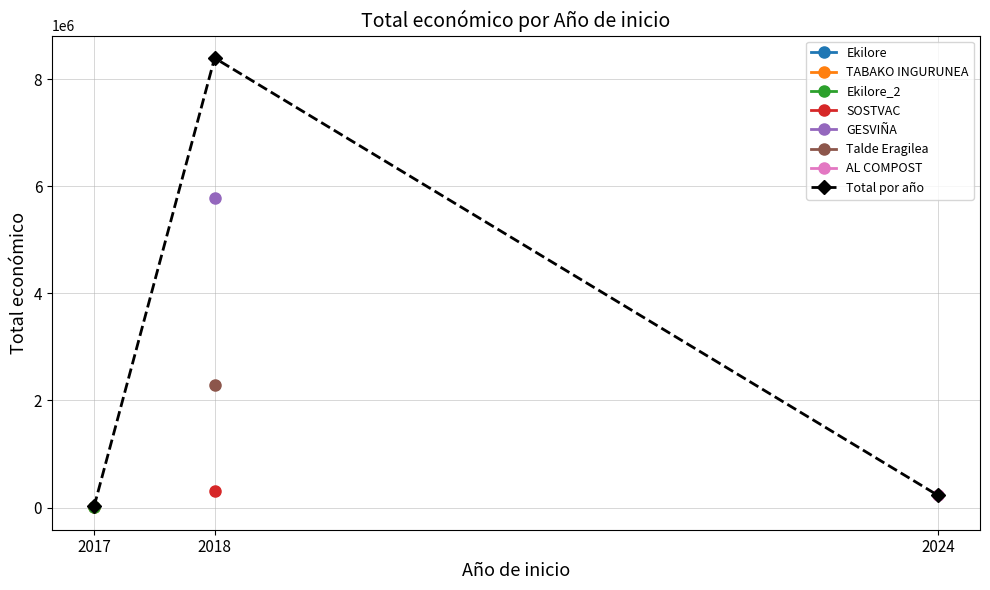

Which label corresponds to the smallest value in the chart?

2017